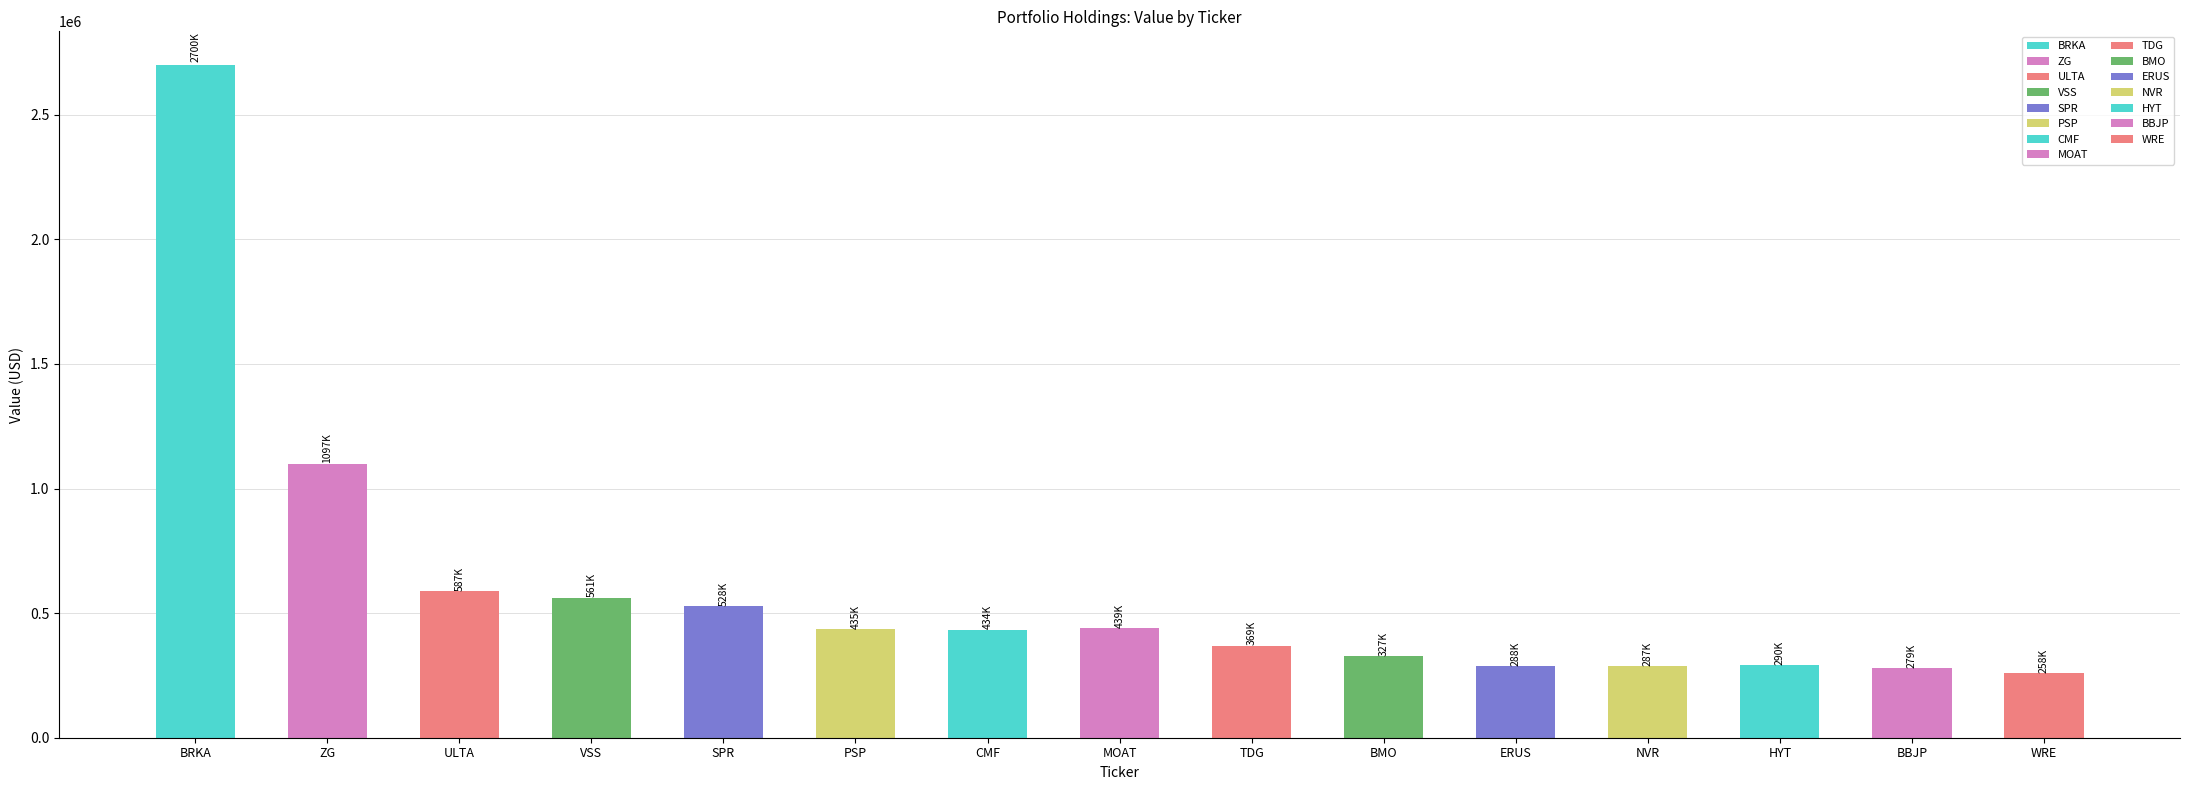

Between ZG and HYT, which is larger?

ZG